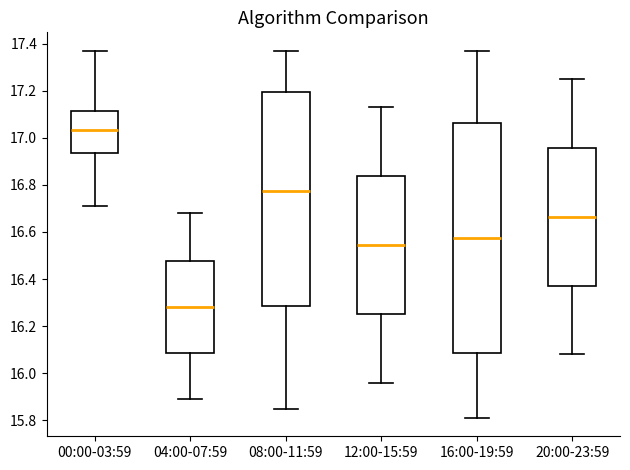

Where does the lower whisker of the box for 08:00-11:59 end on the y-axis? The values are not printed on the chart, so give them approximately, as read against the axis.

15.86